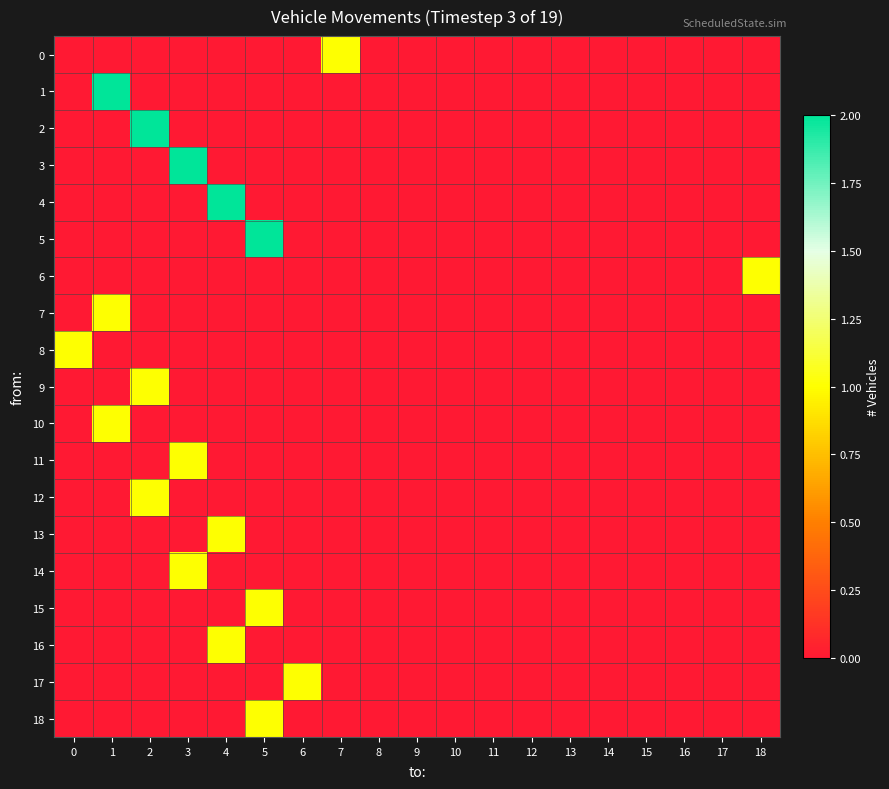

Which series has the largest total across all categories?

1